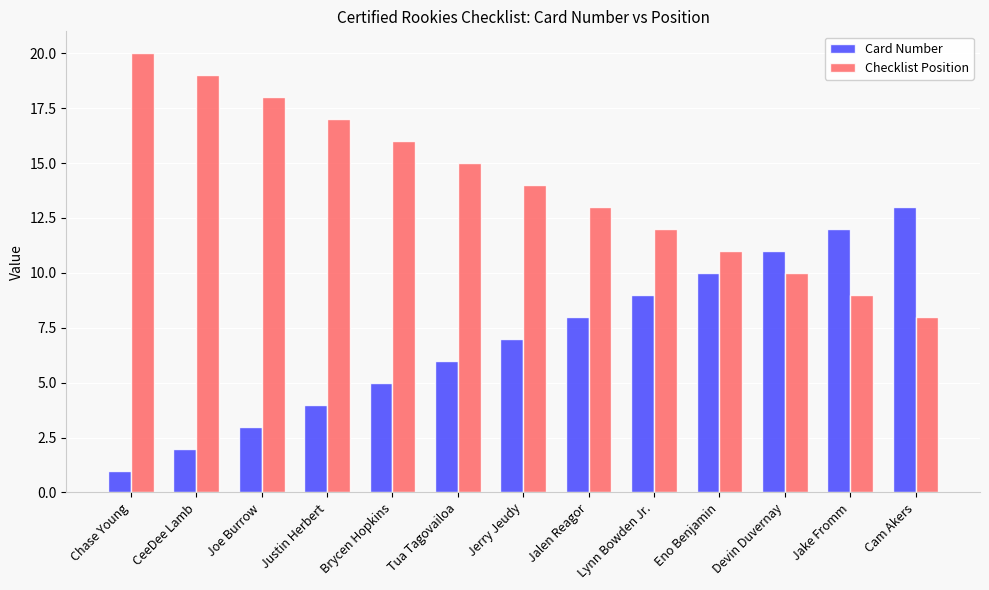

Reading right to left, extract all data points from this chart.

Card Number: 13	12	11	10	9	8	7	6	5	4	3	2	1
Checklist Position: 8	9	10	11	12	13	14	15	16	17	18	19	20